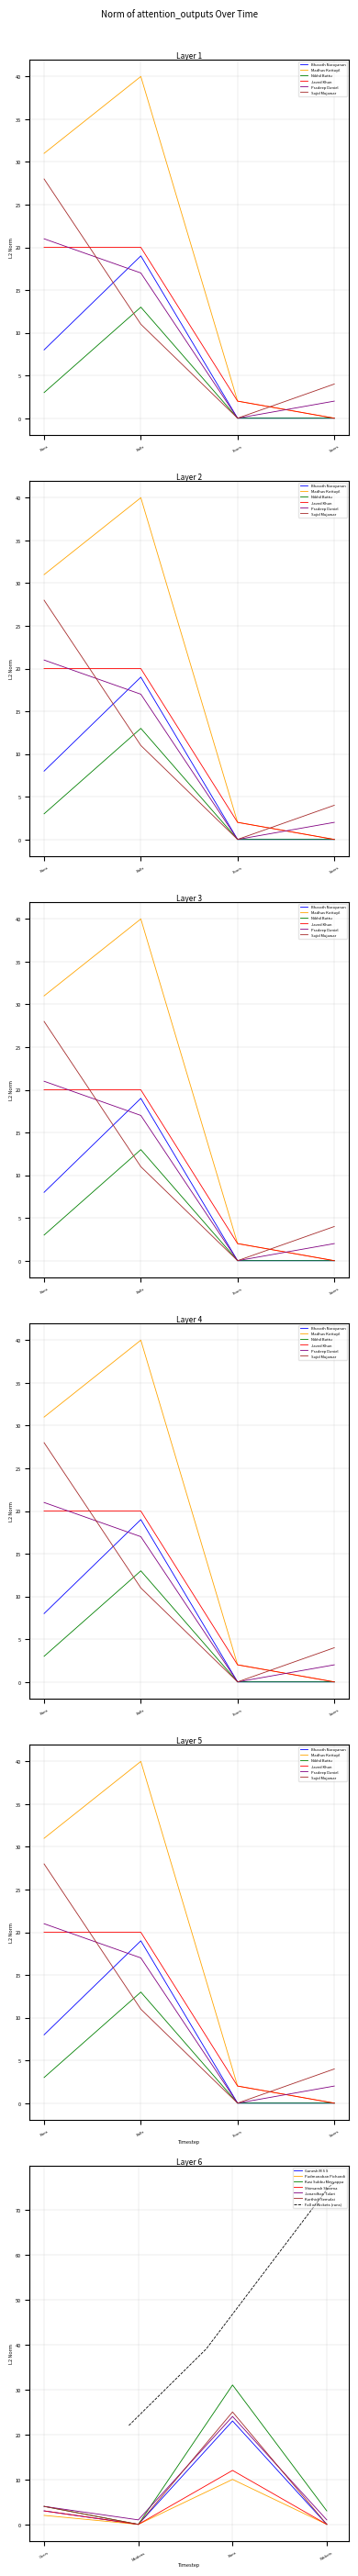

Rank the series by their maximum value, from lowest to highest.

Nikhil Battu, Bharath Narayanan, Javed Khan, Pradeep Daniel, Sajid Mujawar, Madhav Kottayil